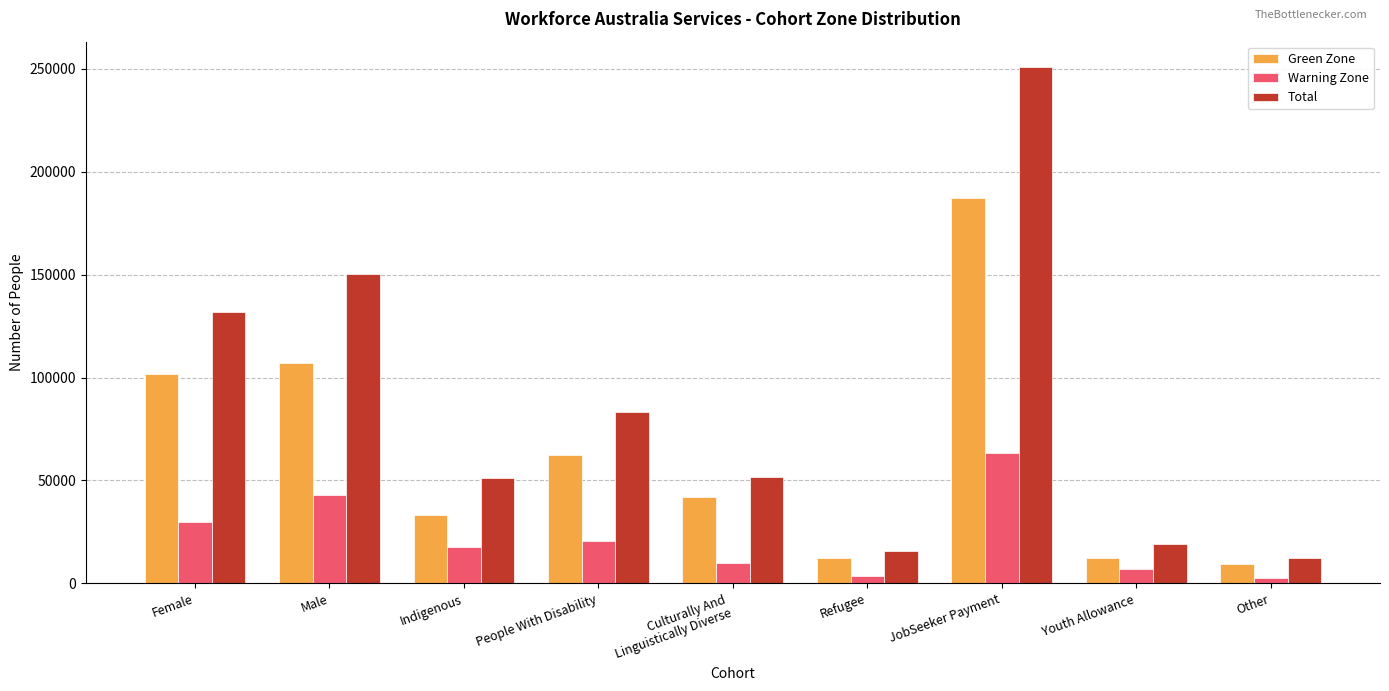

Which label corresponds to the largest value in the chart?

JobSeeker Payment